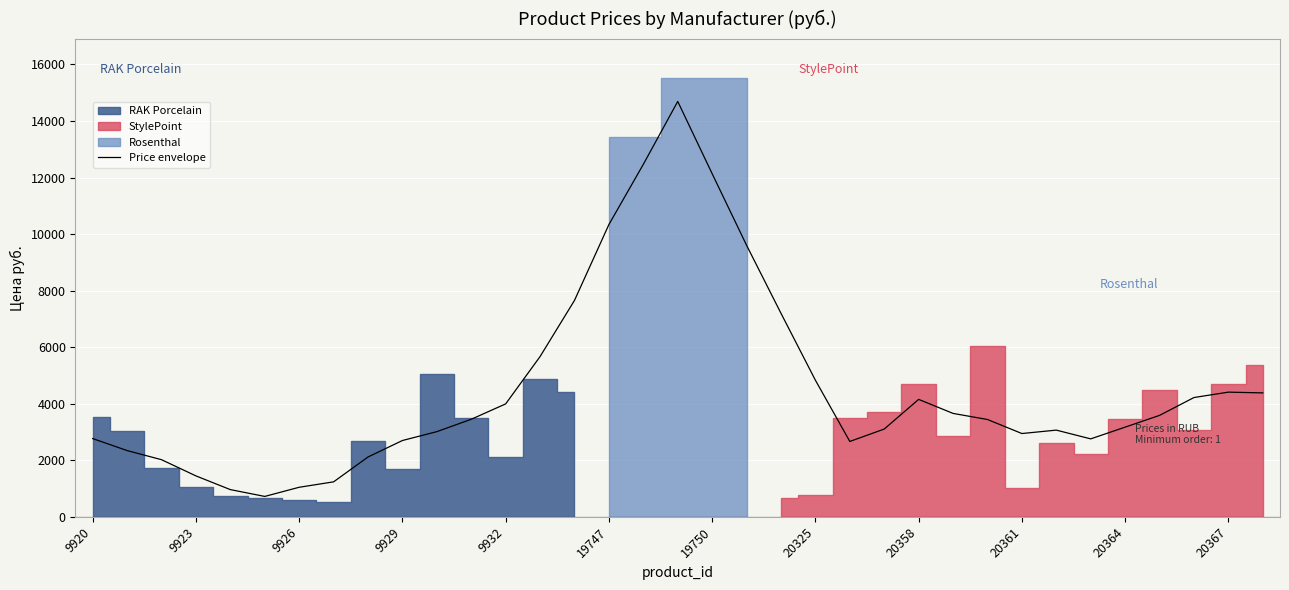

What is the label of the 35th point from the right?

9920